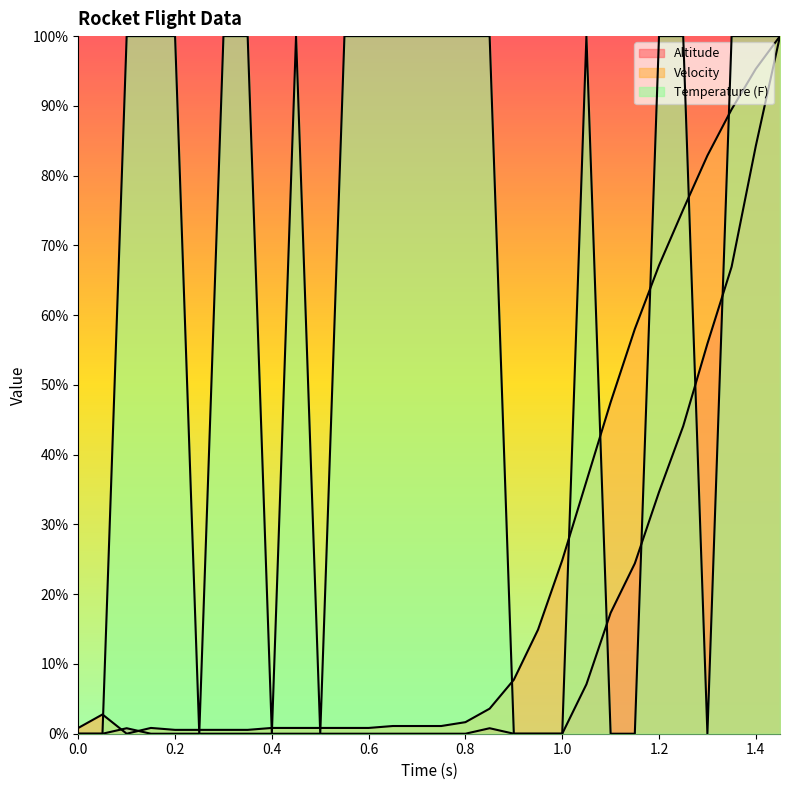

How many values in Temperature (F) are above zero?

19